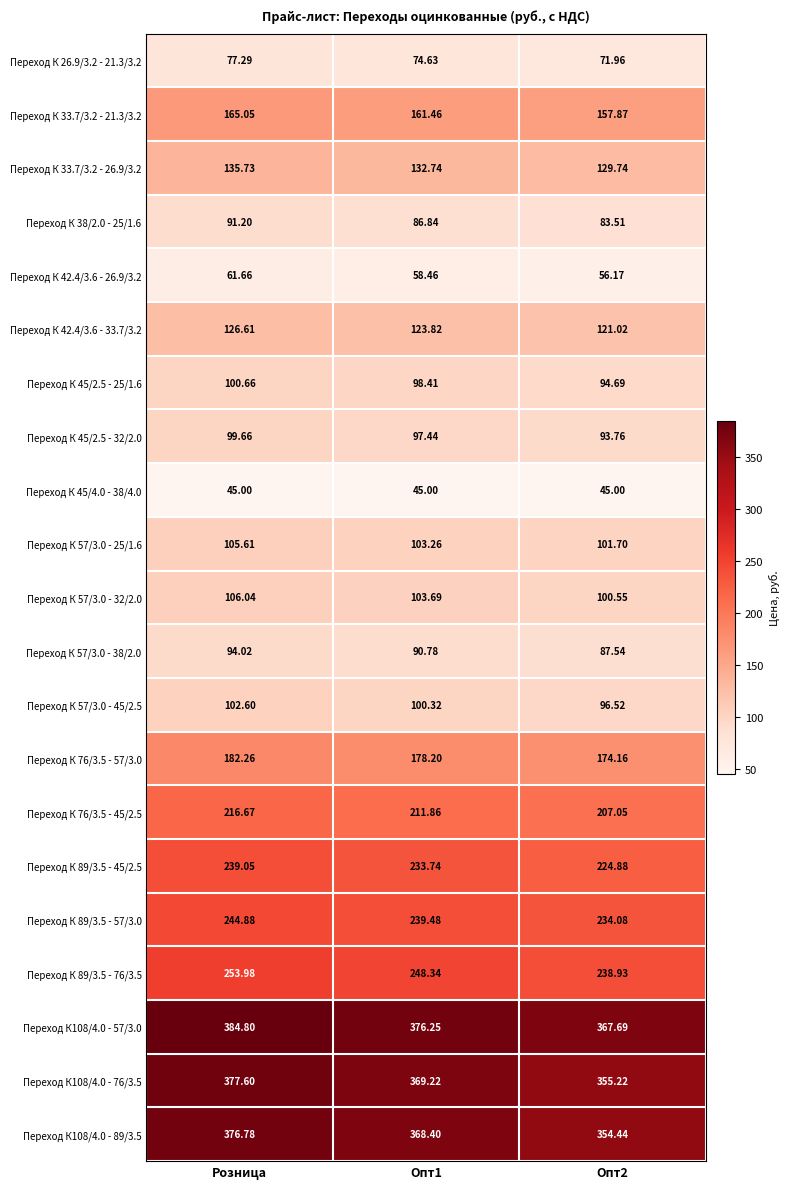

At which category does the chart reach its peak across all series?

Розница